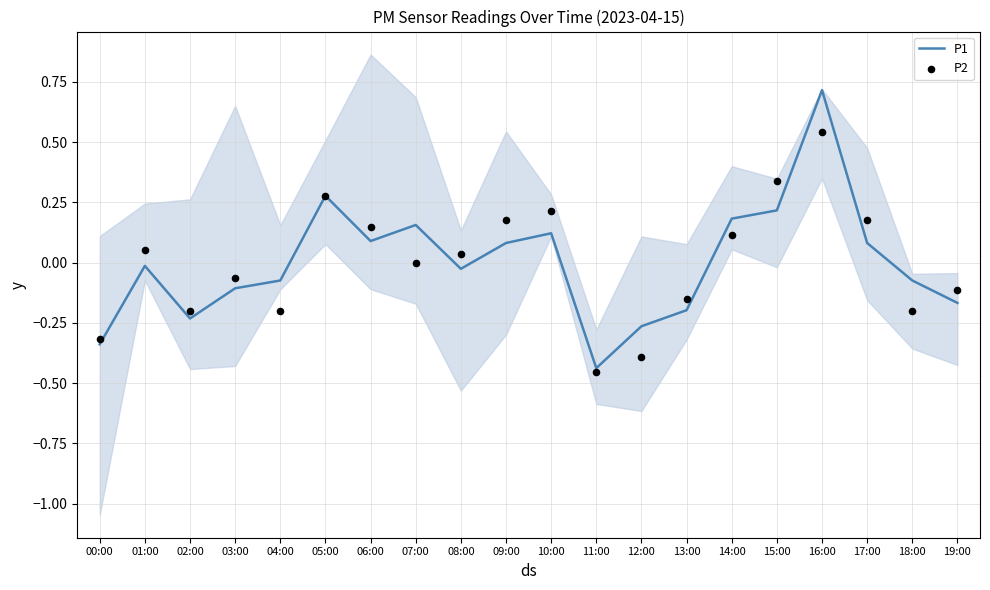

What is the total value across all series at 19:00?

-0.3